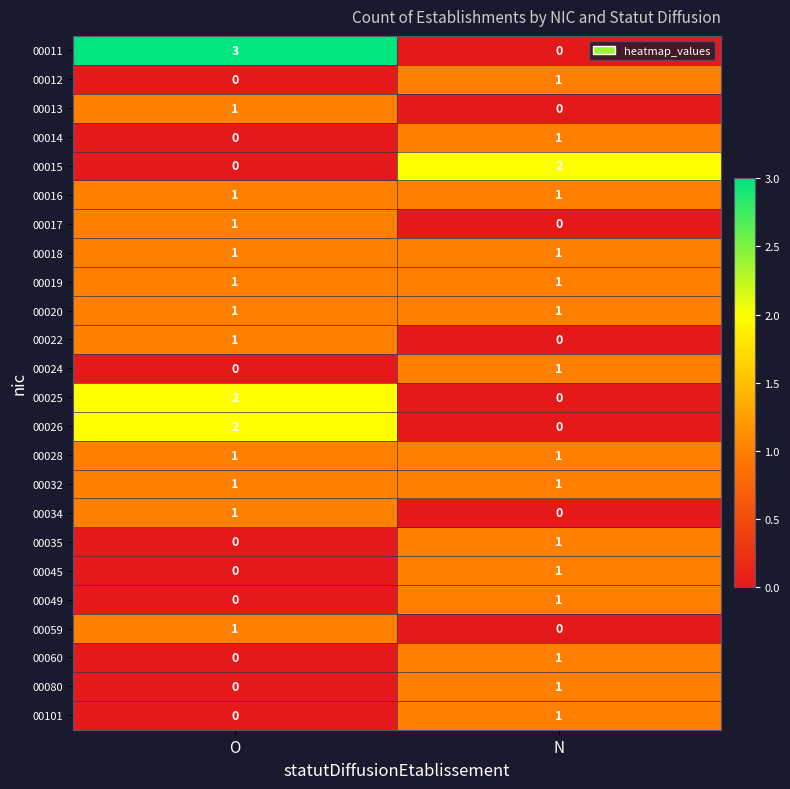

Which series changed the most between O and N?

00011